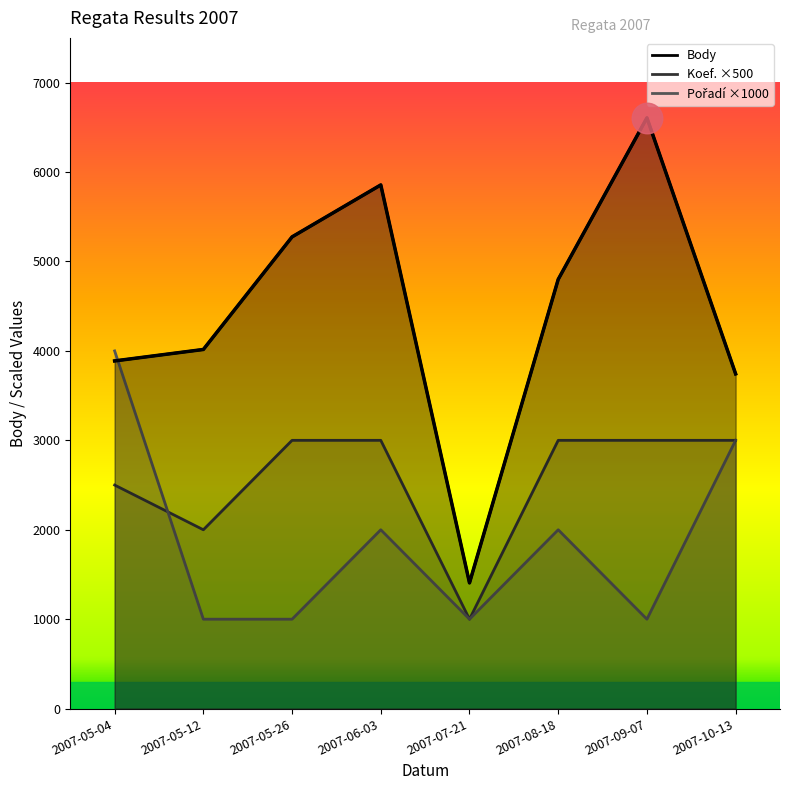

How many interior local valleys does the Koef. series have?

2